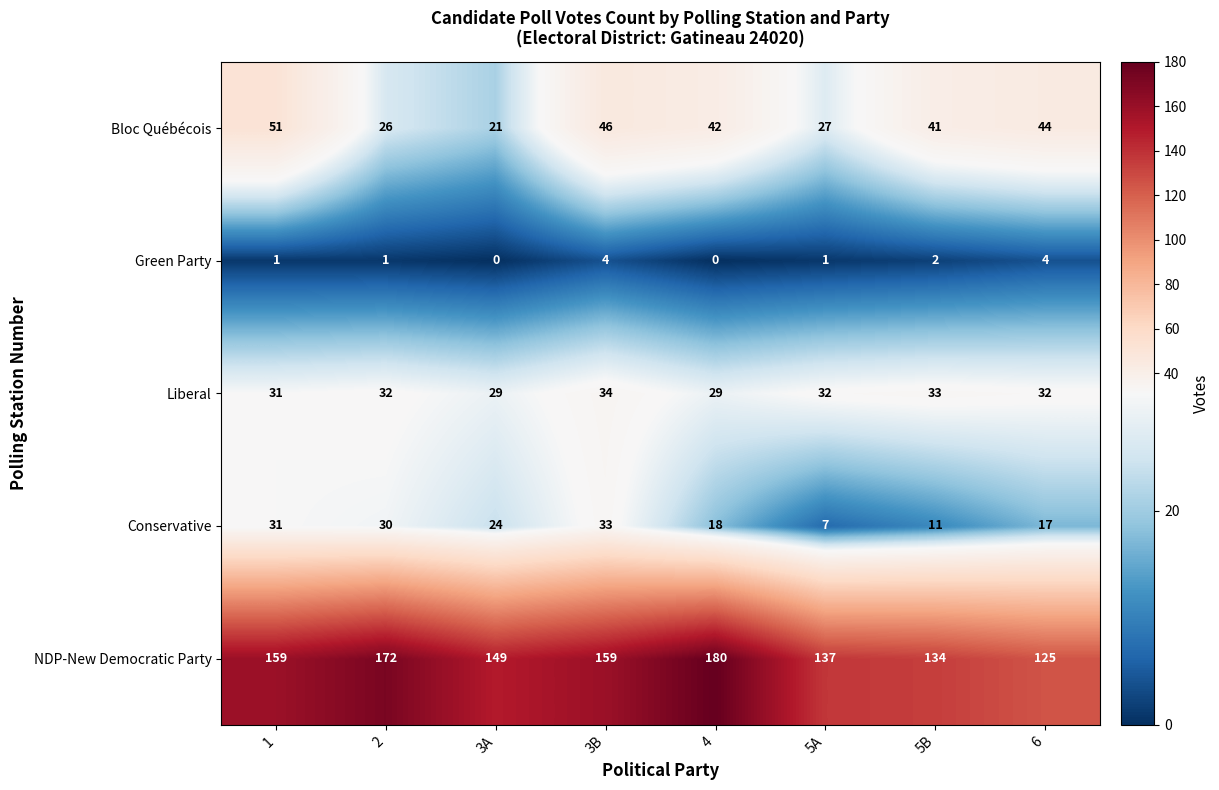

What is the total value across all series at 5B?

221